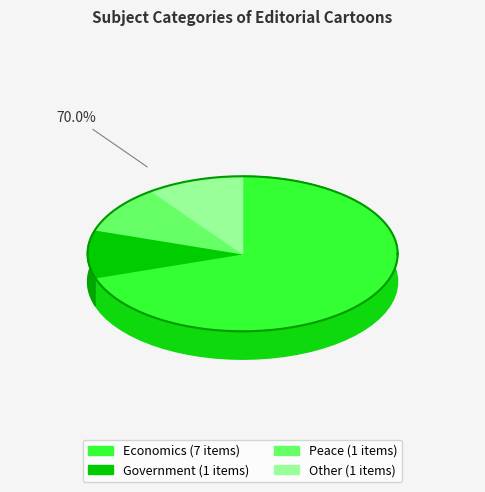

To the nearest percent, what percentage of the pie is Government?

10%